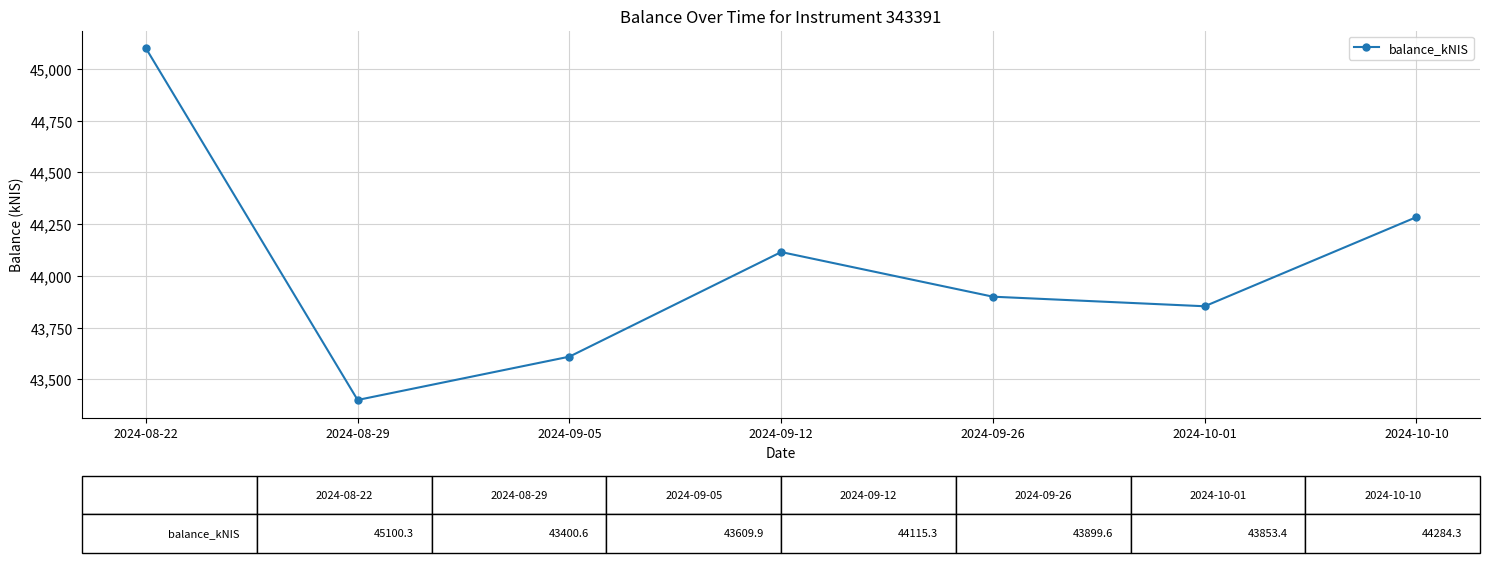

How many interior local valleys (lower than both neighbors) does the data have?

2